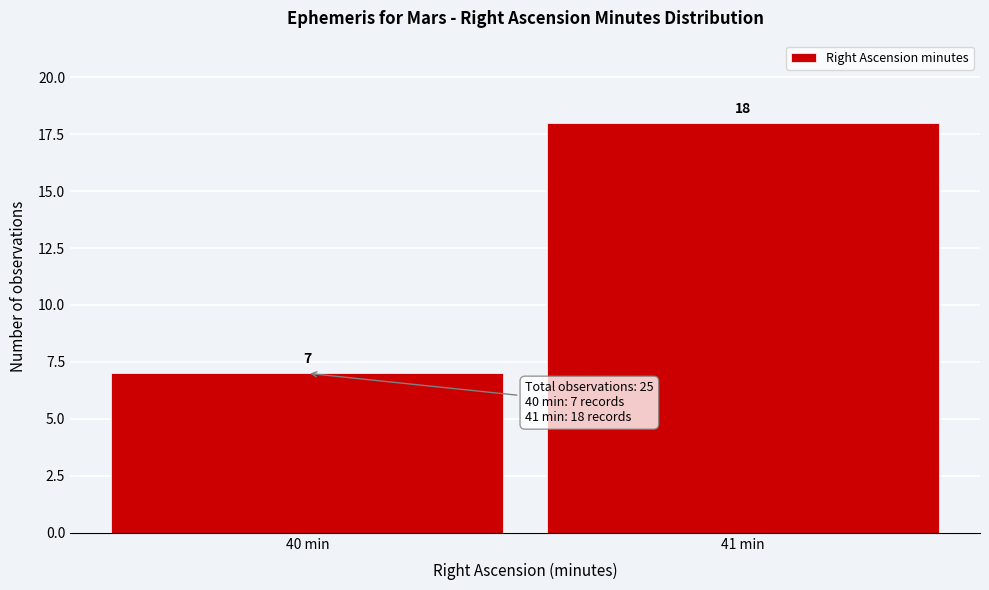

Reading left to right, what are all the values shown in this chart?

7	18